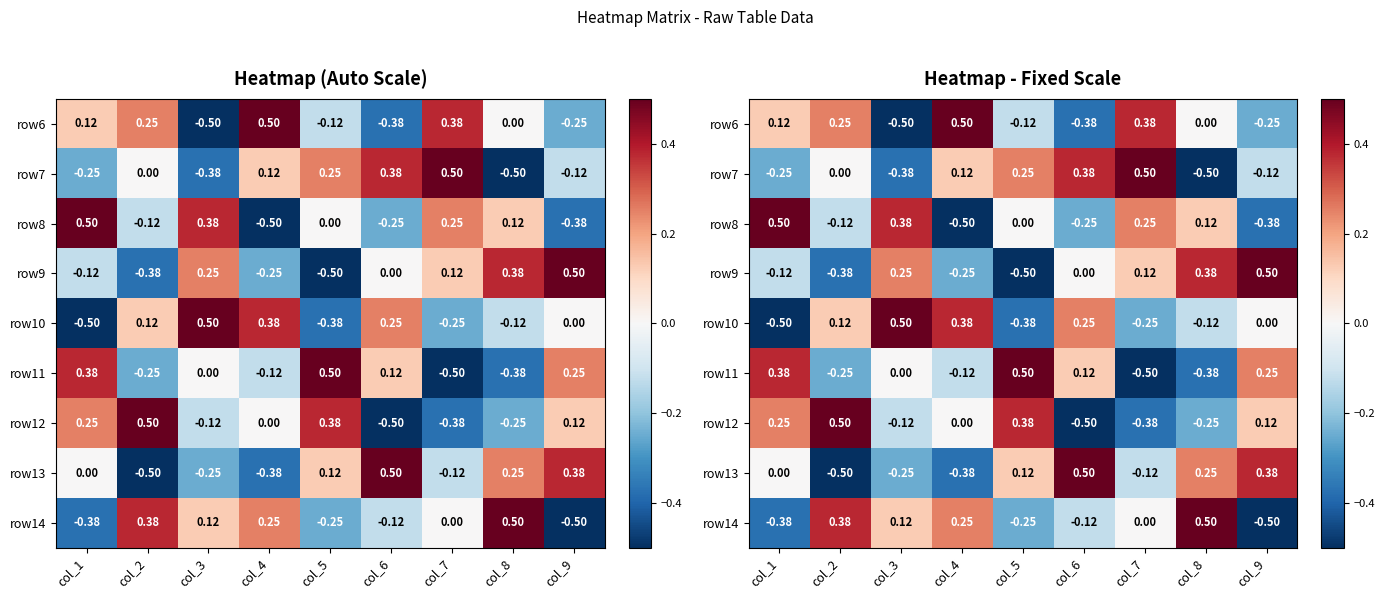

Which category has the highest value across all series?

col_4